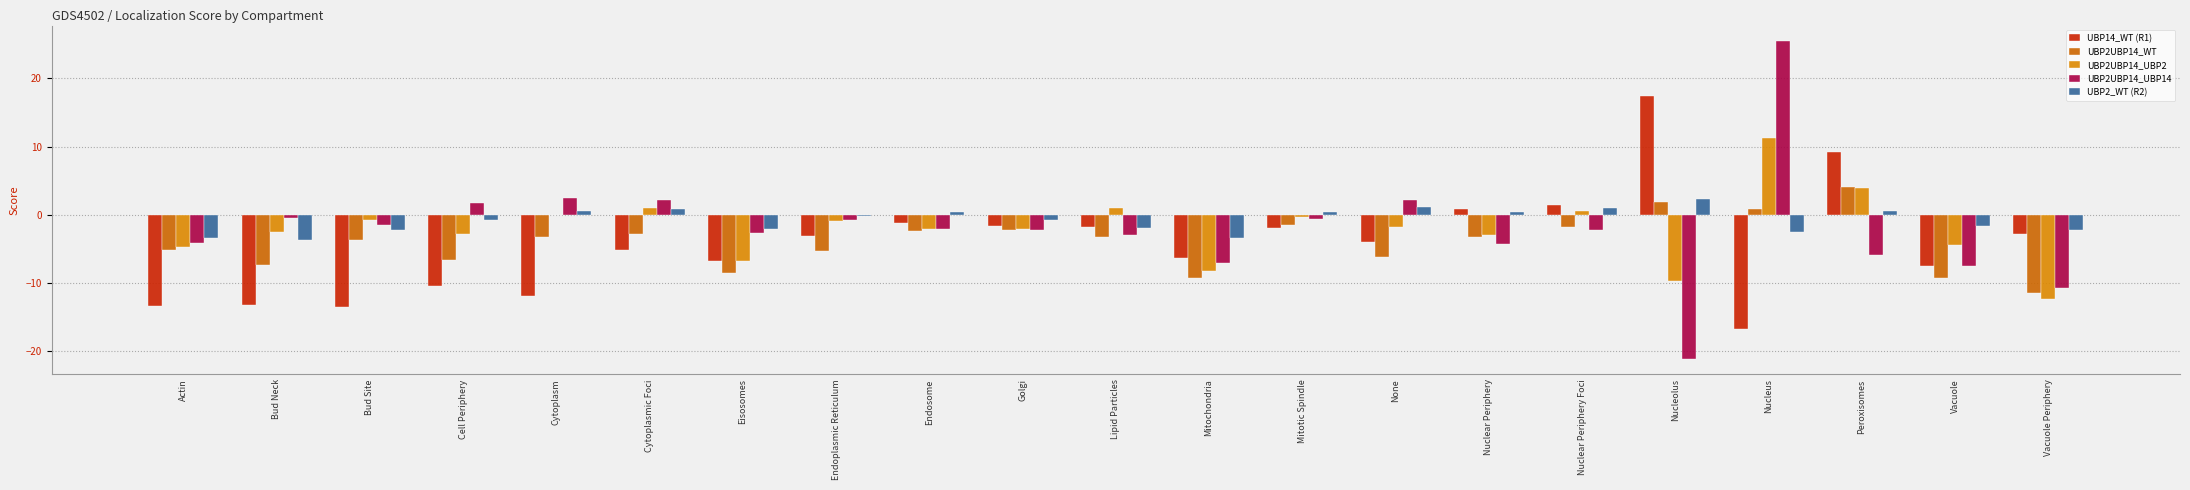

Rank the categories by UBP2UBP14_UBP2 value from highest to lowest.

Nucleus, Peroxisomes, Lipid Particles, Cytoplasmic Foci, Nuclear Periphery Foci, Cytoplasm, Mitotic Spindle, Bud Site, Endoplasmic Reticulum, None, Endosome, Golgi, Bud Neck, Cell Periphery, Nuclear Periphery, Vacuole, Actin, Eisosomes, Mitochondria, Nucleolus, Vacuole Periphery